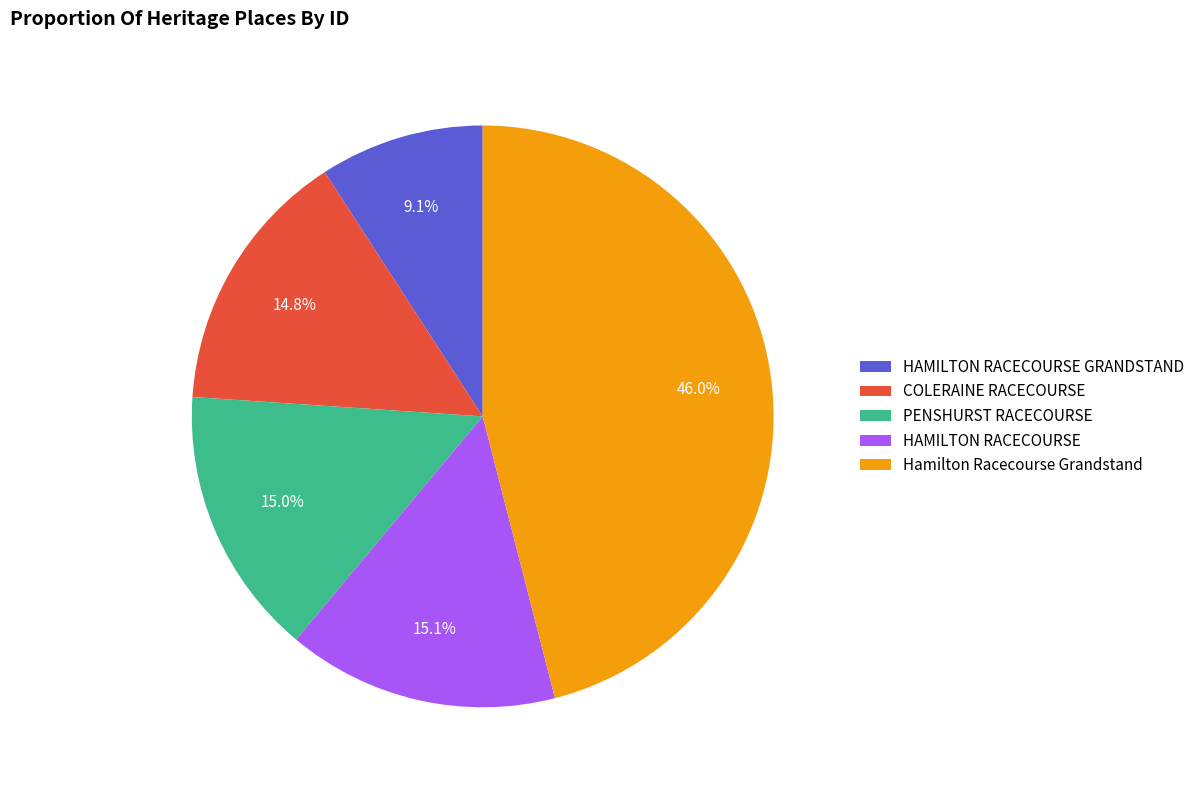

What percentage is the PENSHURST RACECOURSE slice, to the nearest percent?

15%